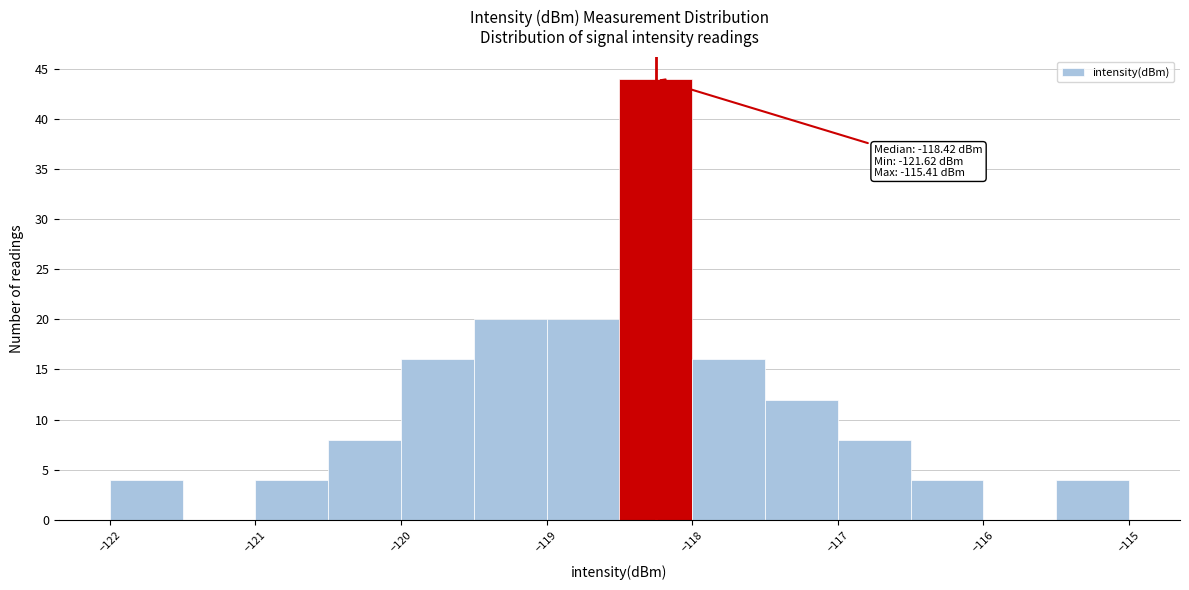

Which range on the x-axis has the tallest bar?

-118.5 to -118.0